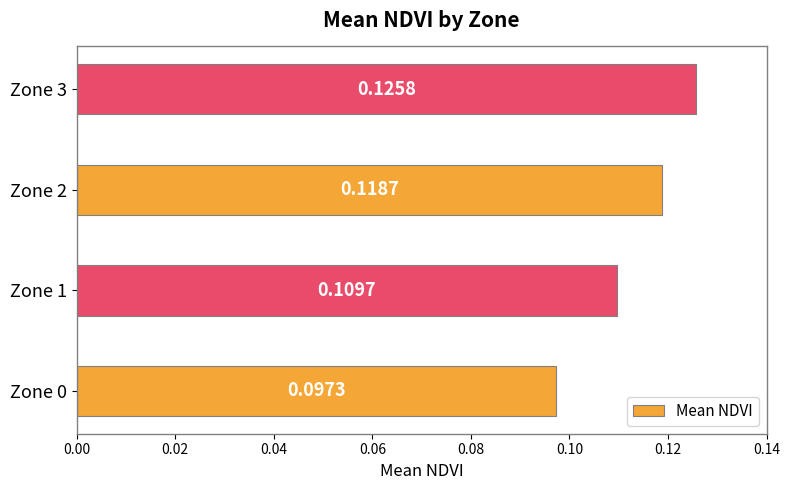

List the labels in order of value, largest first.

Zone 3, Zone 2, Zone 1, Zone 0